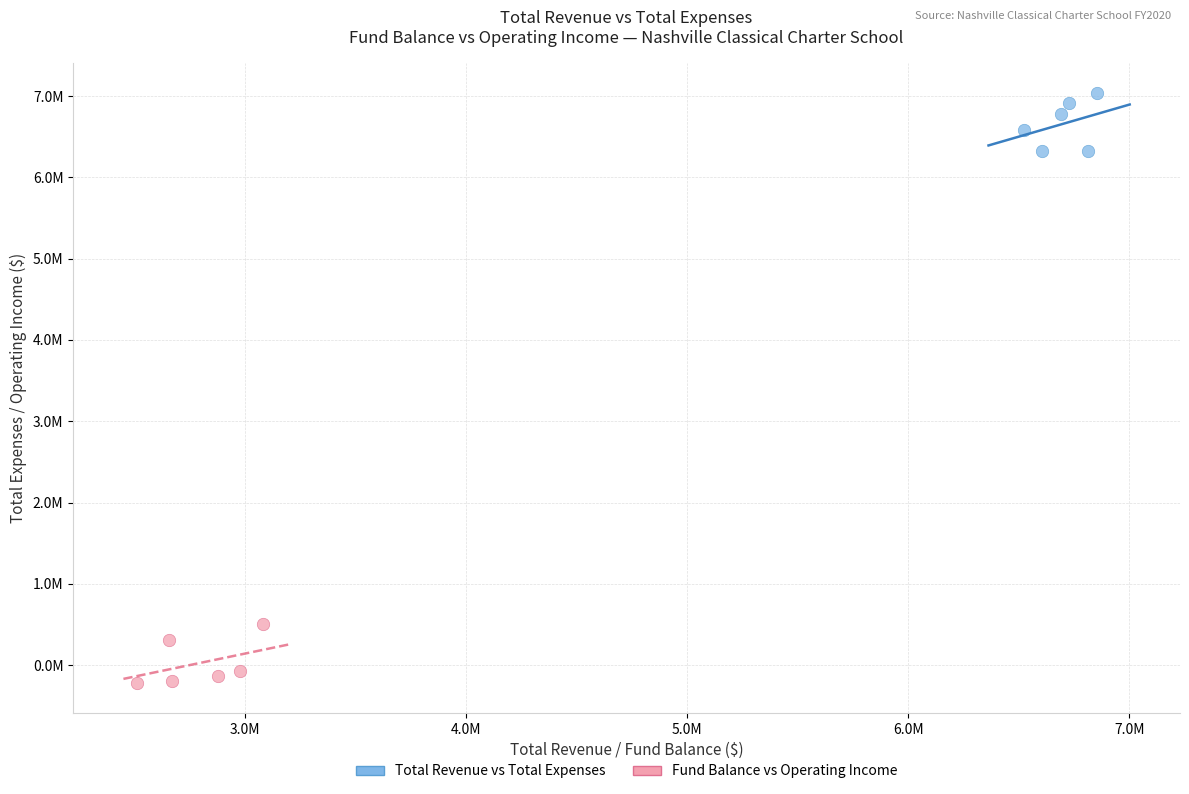

What are all the series names shown in the legend?

Total Revenue vs Total Expenses, Fund Balance vs Operating Income